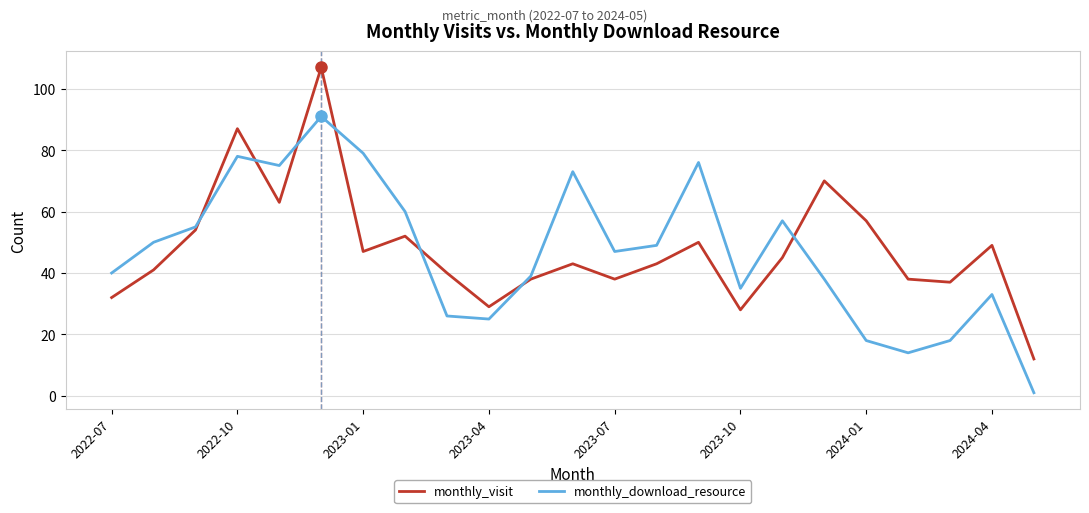

Which series has the largest range (max minus min)?

monthly_visit